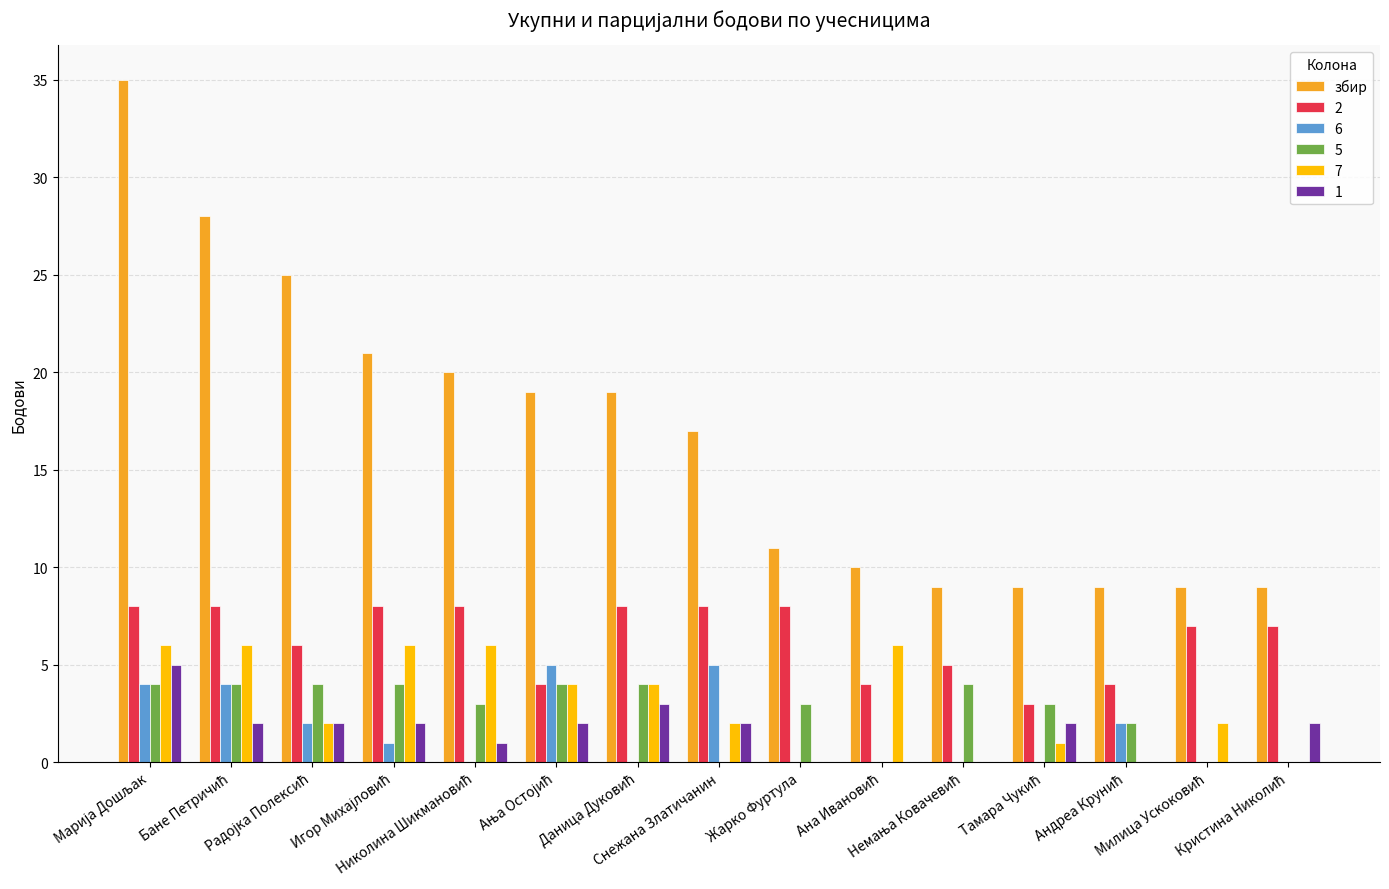

What is the maximum value shown in the chart?

35